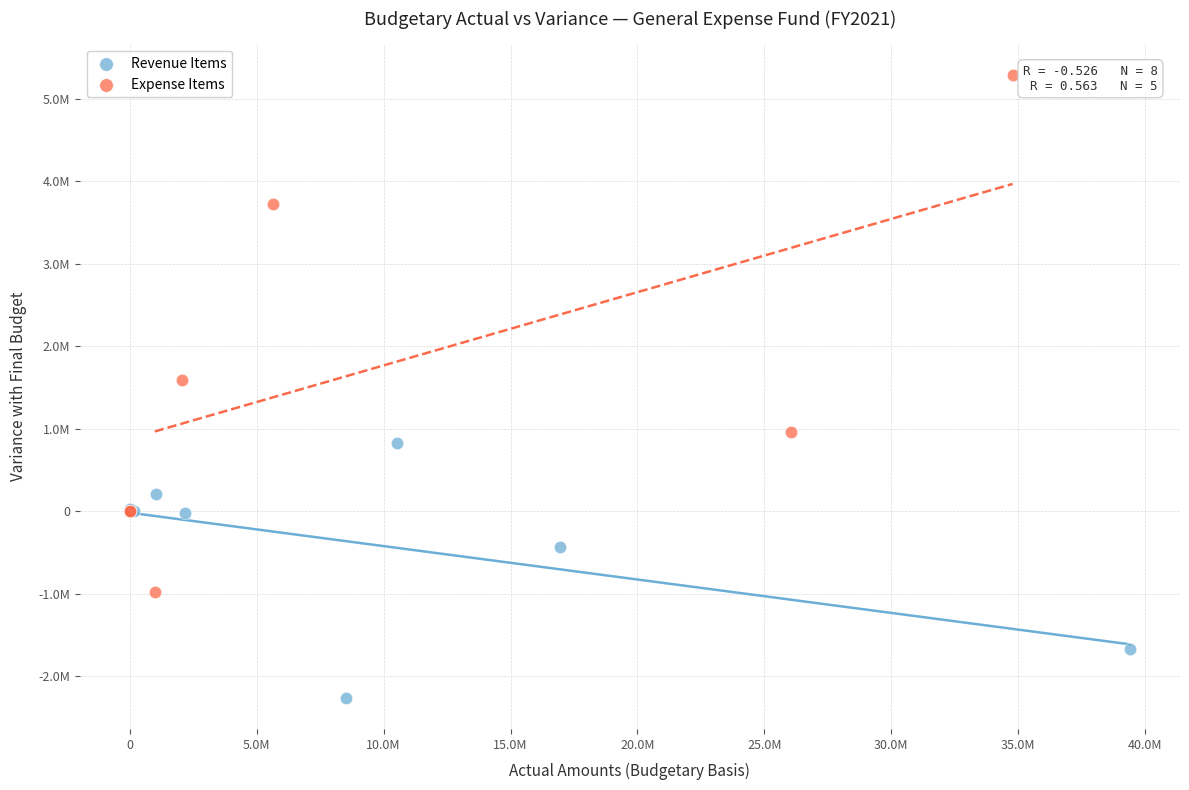

What are all the series names shown in the legend?

Revenue Items, Expense Items